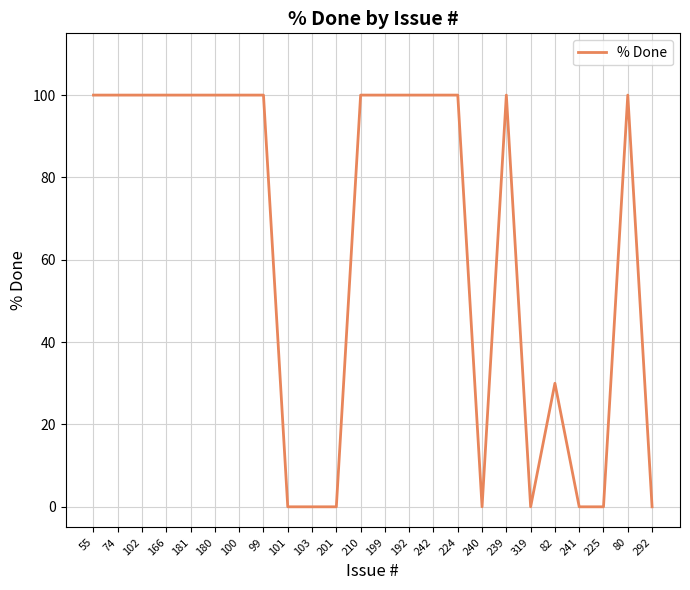

Reading left to right, transcribe all the data shown in this chart.

55=100	74=100	102=100	166=100	181=100	180=100	100=100	99=100	101=0	103=0	201=0	210=100	199=100	192=100	242=100	224=100	240=0	239=100	319=0	82=30	241=0	225=0	80=100	292=0